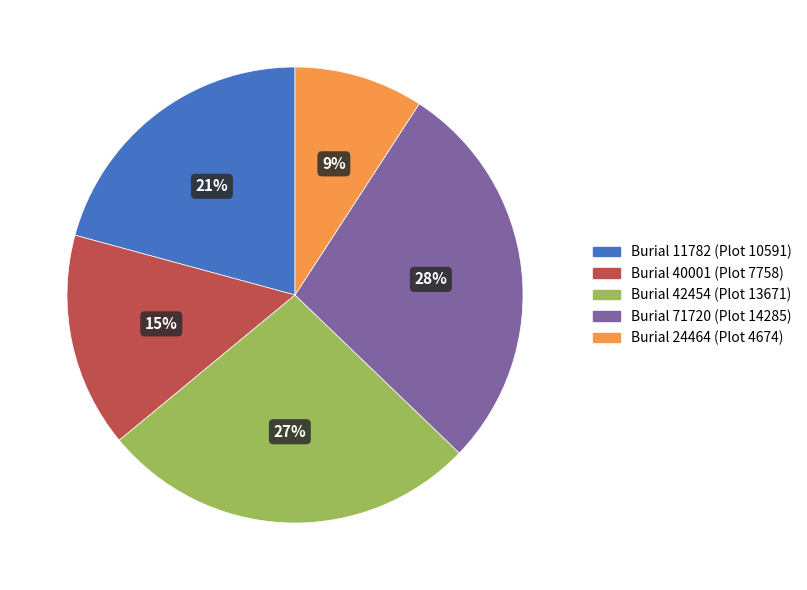

Is there any slice that represents more than half of the pie?

No